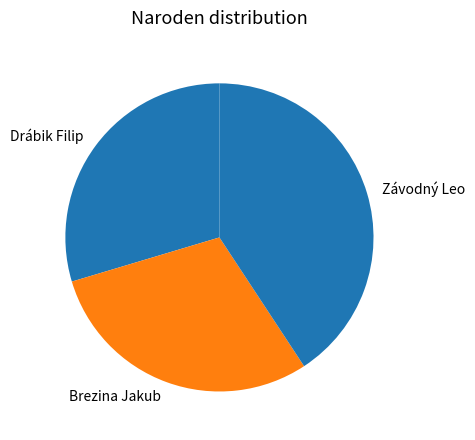

Does Drábik Filip account for over 50% of the chart?

No